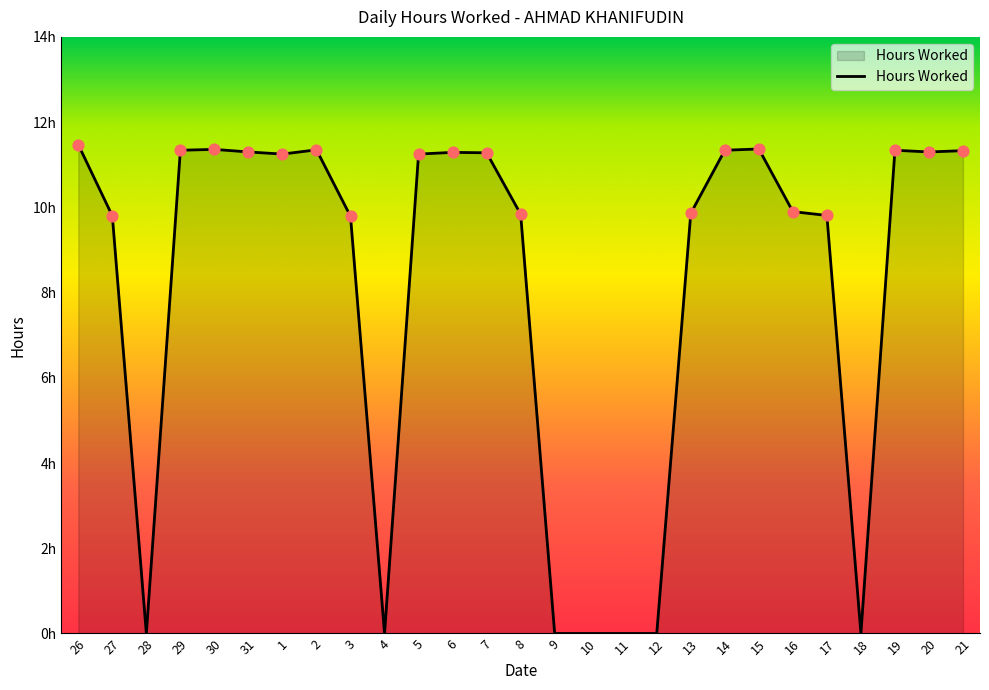

Between 12 and 19, which is larger?

19